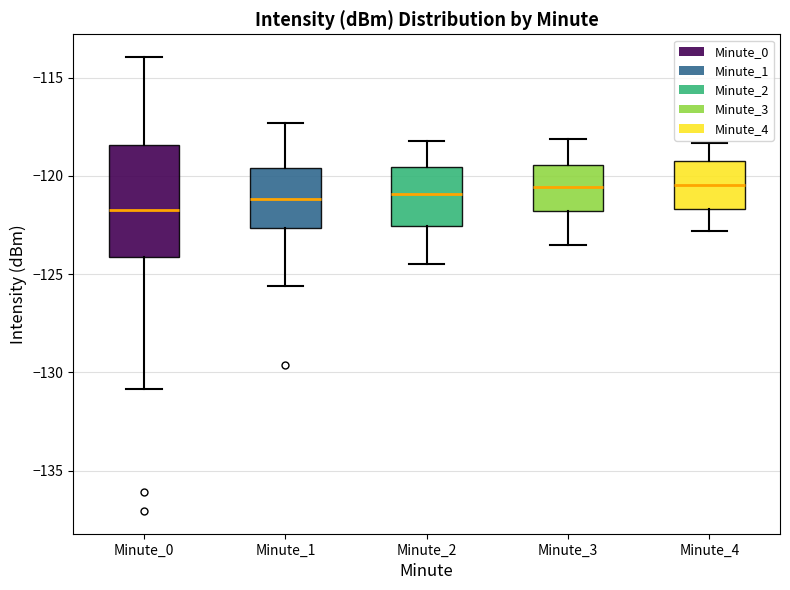

Reading left to right, transcribe this box plot: for each box, give where its median line is, the range the box spans, and where its two whiskers end, as read against the y-axis. The values are not printed on the chart, so give them approximately, as read against the axis.

Minute_0: median -121.5, box -124.0 to -118.5, whiskers -131.0 to -114.0
Minute_1: median -121.0, box -122.5 to -119.5, whiskers -125.5 to -117.5
Minute_2: median -121.0, box -122.5 to -119.5, whiskers -124.5 to -118.0
Minute_3: median -120.5, box -122.0 to -119.5, whiskers -123.5 to -118.0
Minute_4: median -120.5, box -121.5 to -119.0, whiskers -123.0 to -118.5